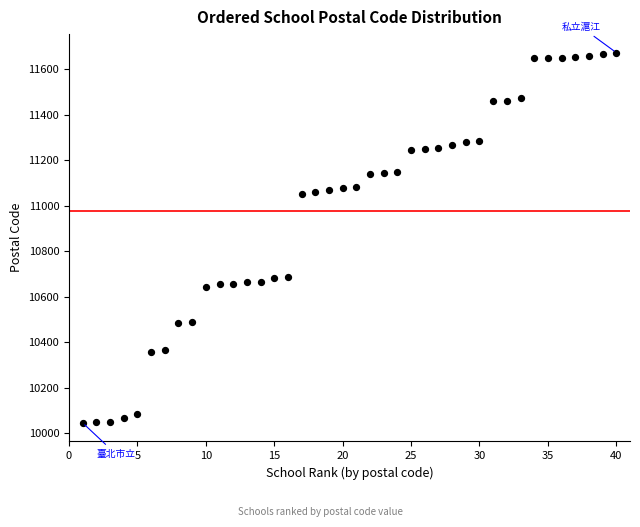

What is the range of Y values (max minus min)?

1629